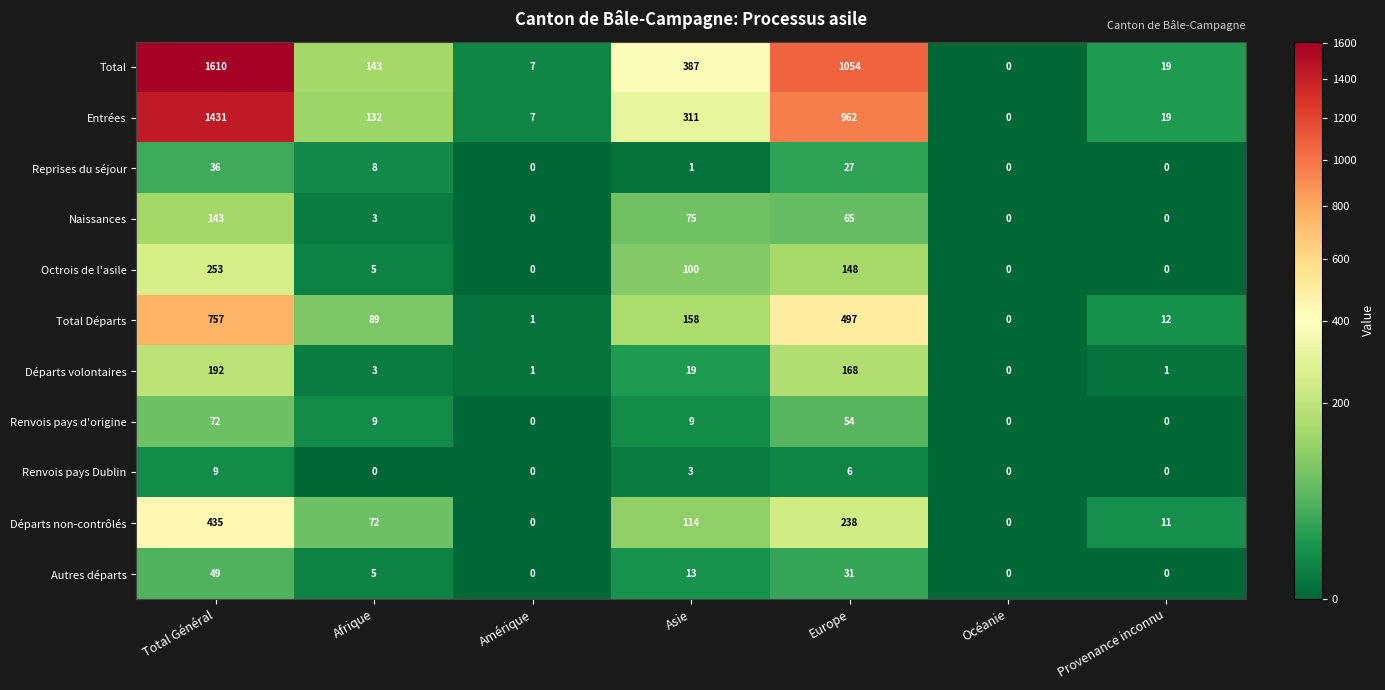

Which series has the largest range (max minus min)?

Total